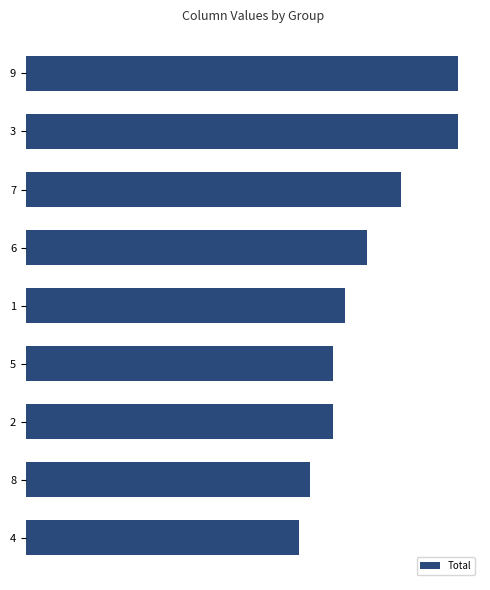

Does the chart contain any negative values?

No